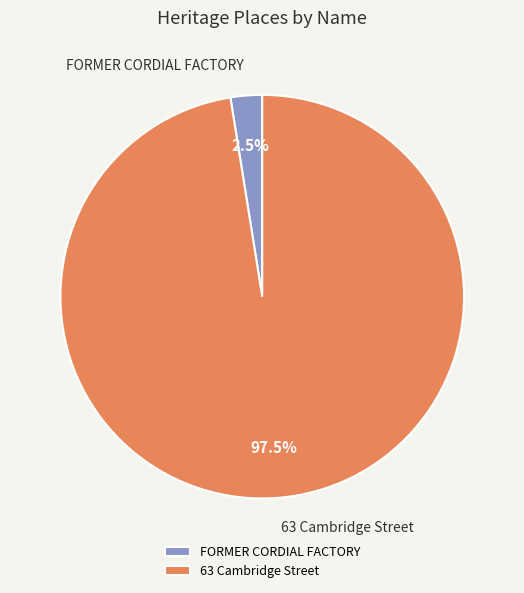

Rank the categories by value from lowest to highest.

FORMER CORDIAL FACTORY, 63 Cambridge Street